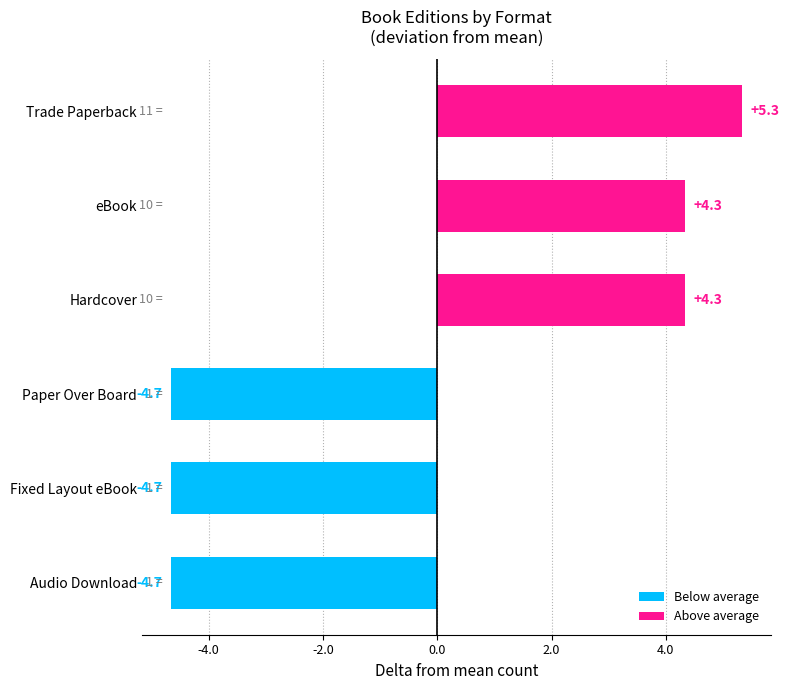

What is the ratio of the value at eBook to the value at Hardcover?

1.0